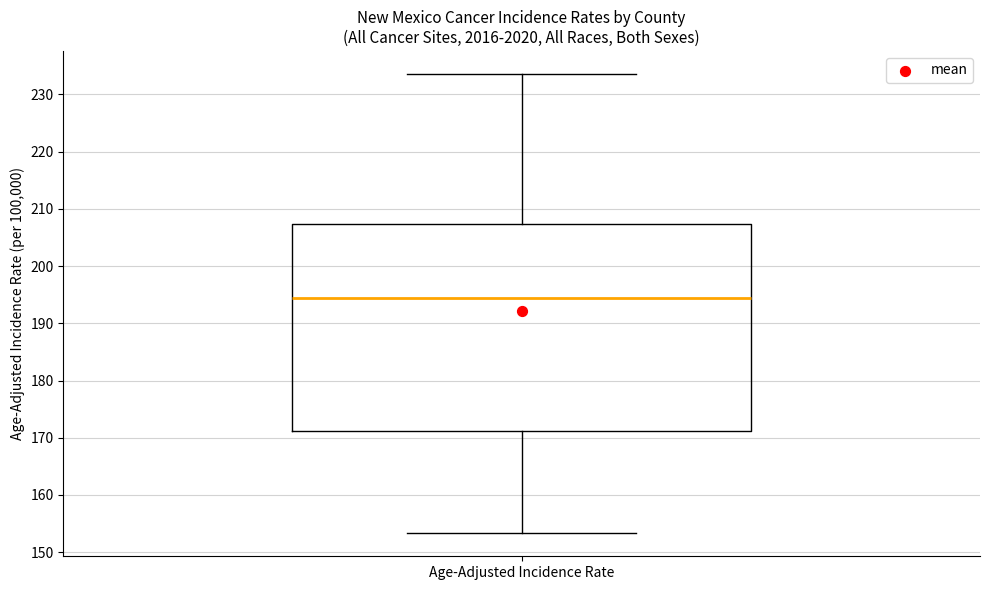

Transcribe this box plot: give where the median line is, the range the box spans, and where the two whiskers end, as read against the y-axis. The values are not printed on the chart, so give them approximately, as read against the axis.

median 195, box 171 to 207, whiskers 153 to 234